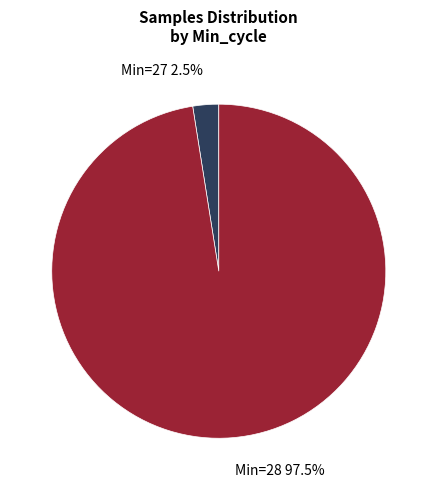

Which slice is the largest?

Min=28